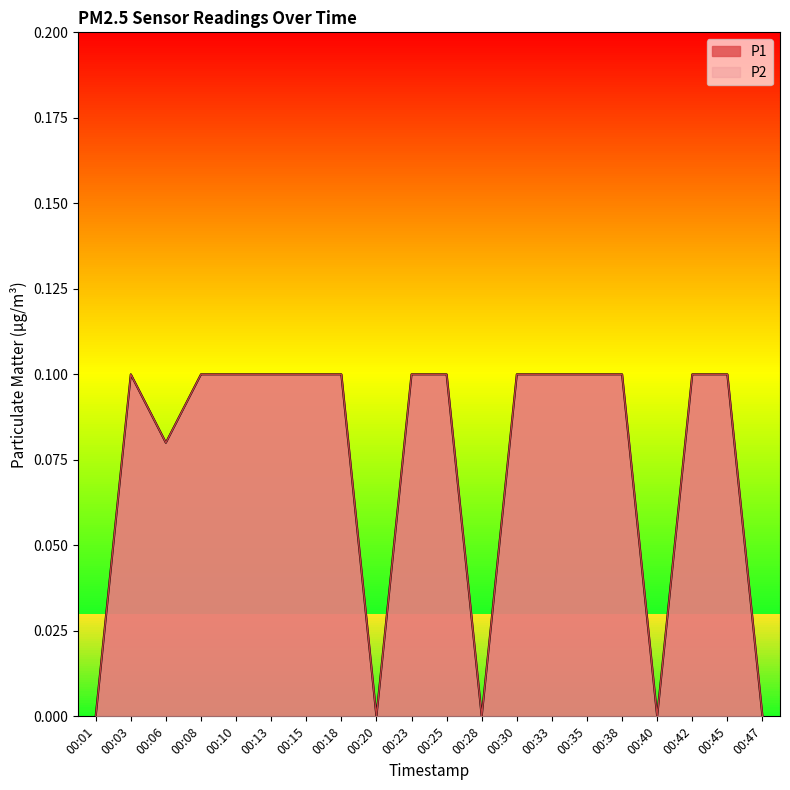

What are all the series names shown in the legend?

P1, P2